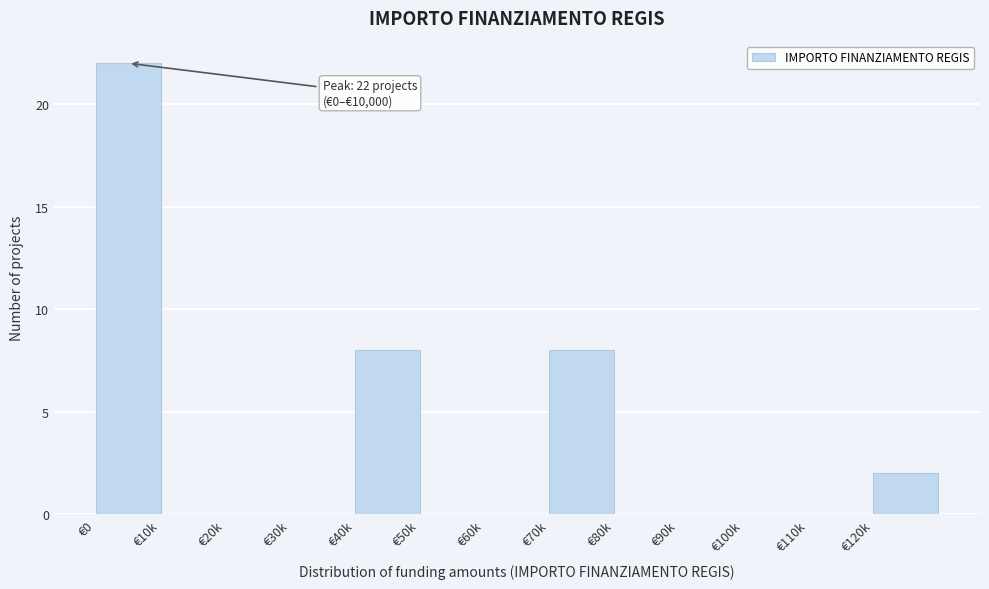

Reading left to right, what are all the values shown in this chart?

€0=22	€10k=0	€20k=0	€30k=0	€40k=8	€50k=0	€60k=0	€70k=8	€80k=0	€90k=0	€100k=0	€110k=0	€120k=2